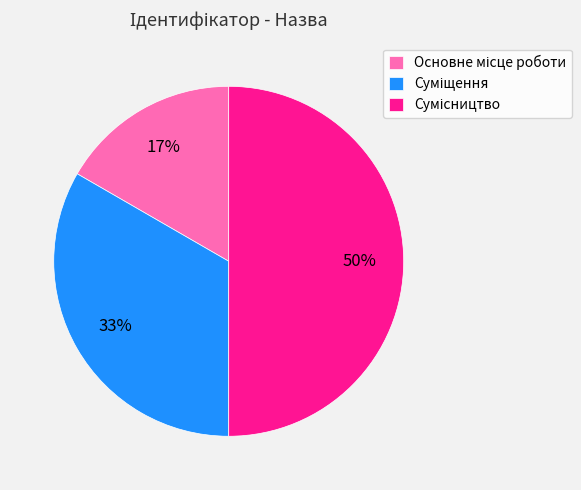

To the nearest percent, what is the average slice percentage?

33%